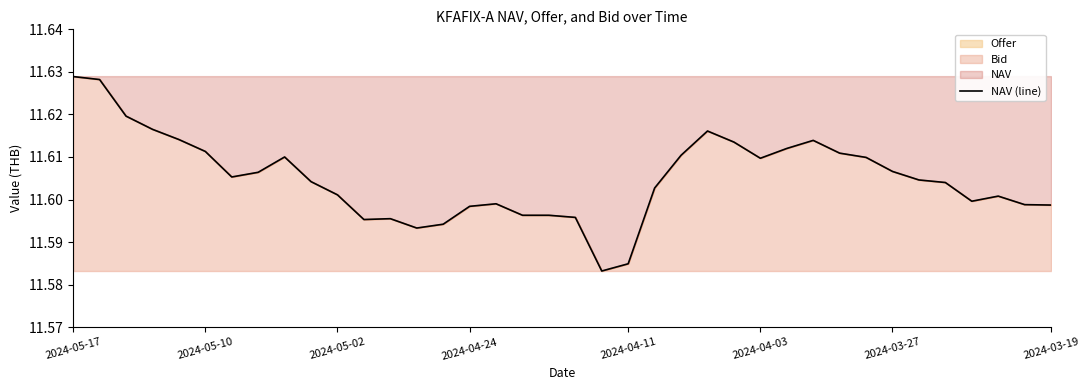

What is the minimum value shown in the chart?

11.6